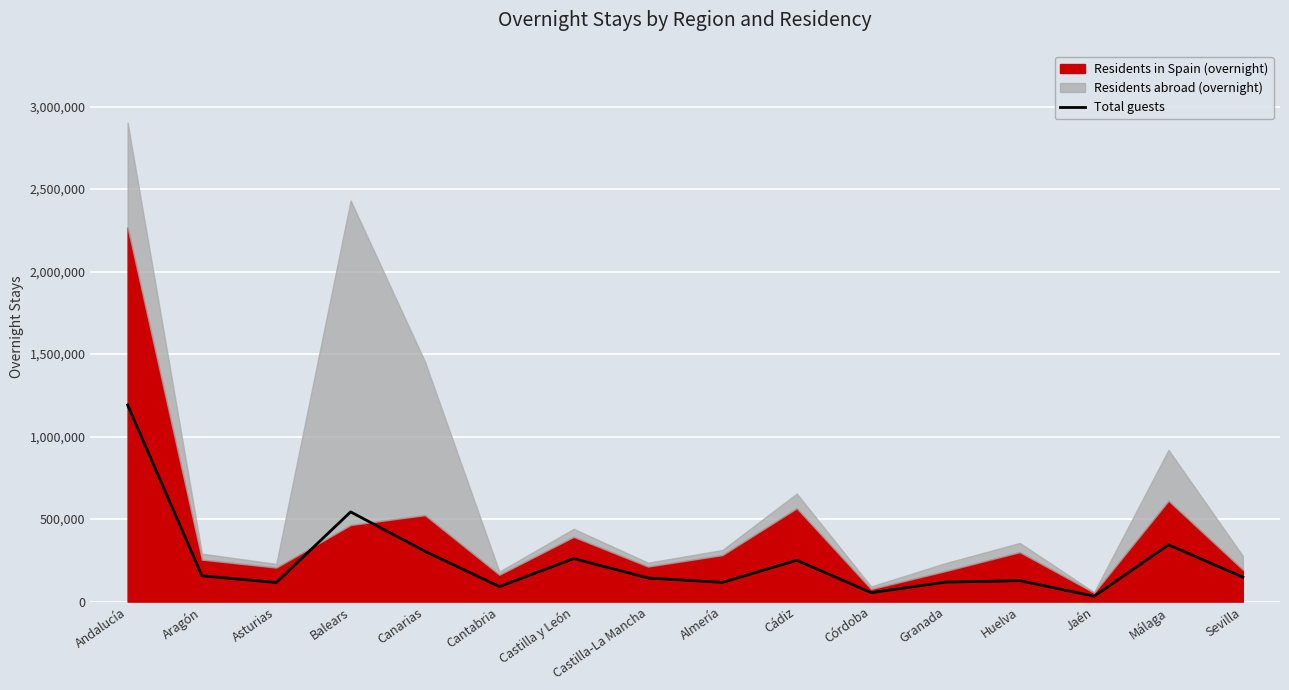

What is the sum of all values?

4000426